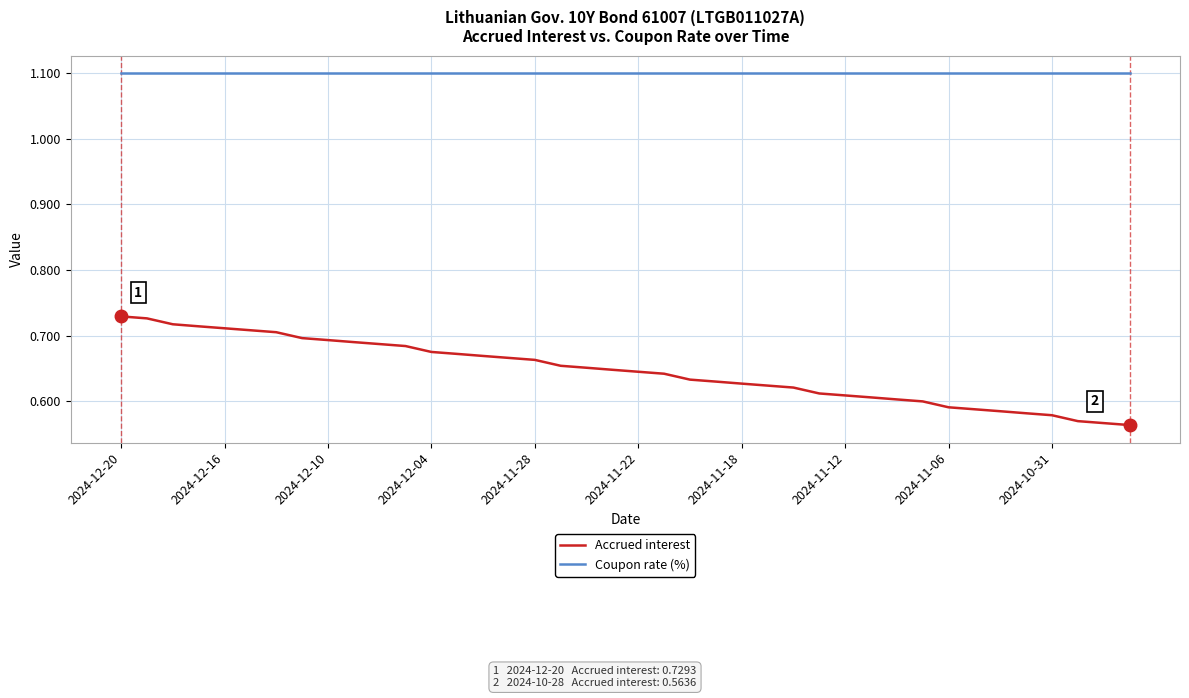

Which series has the widest spread of values?

Accrued interest